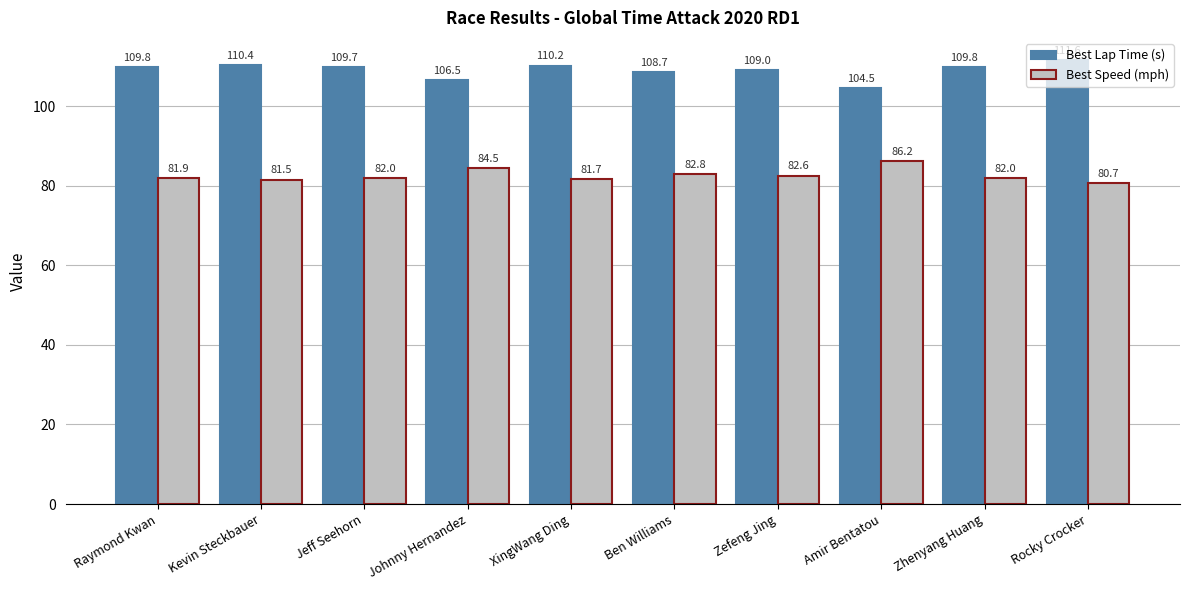

At which label is Best Speed (mph) closest to 83?

Ben Williams